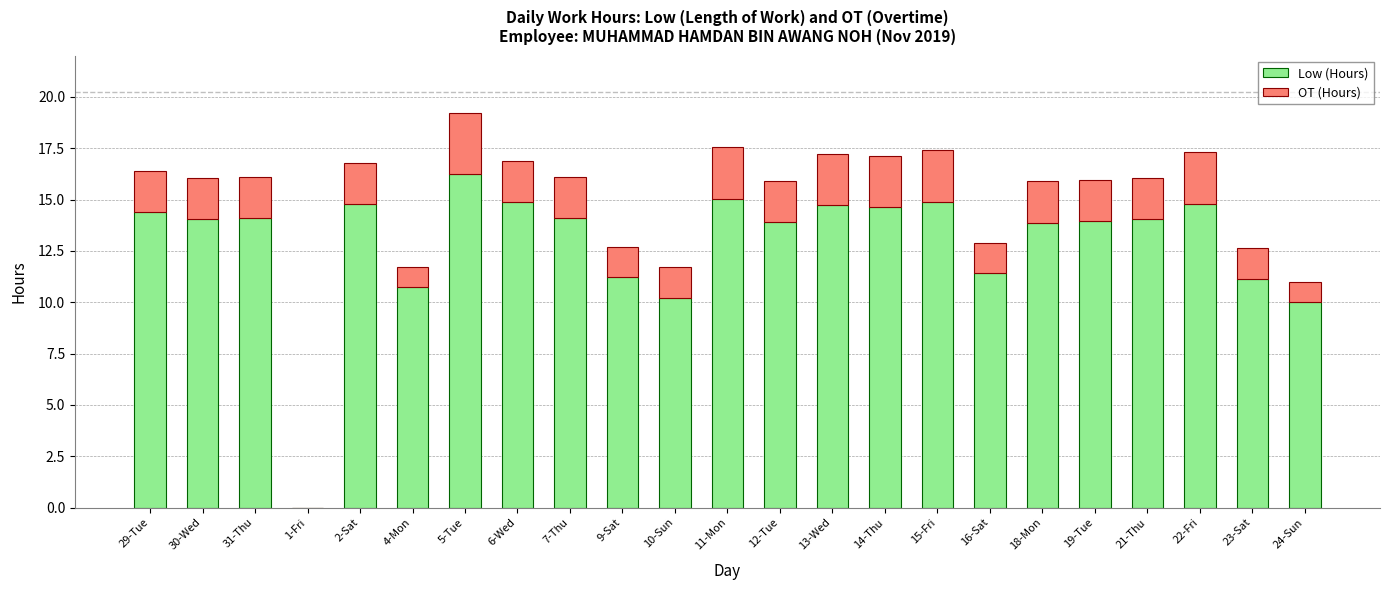

Which category has the highest value in the Low (Hours) series?

5-Tue